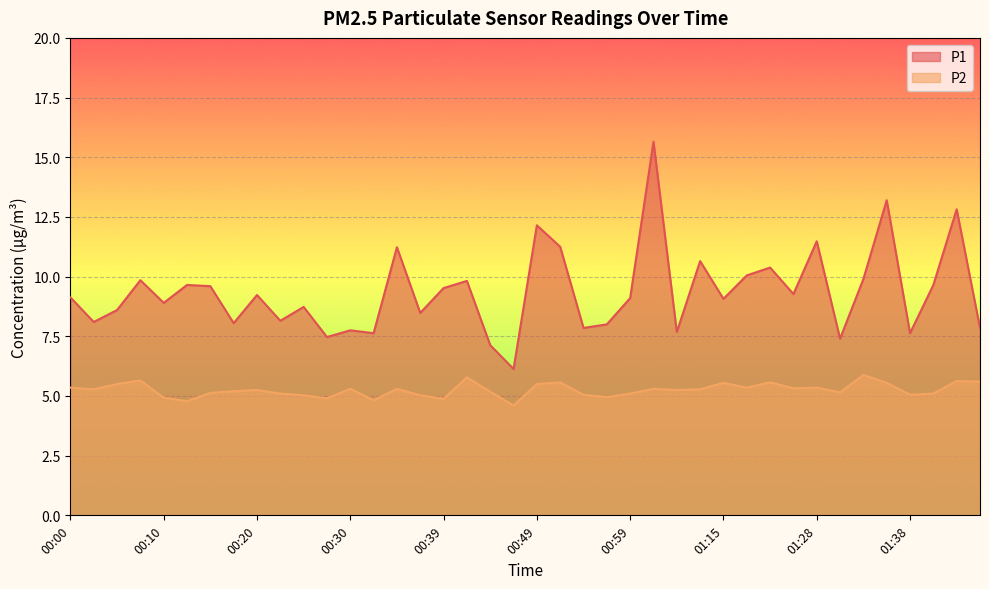

Which category has the highest value in the P1 series?

01:07